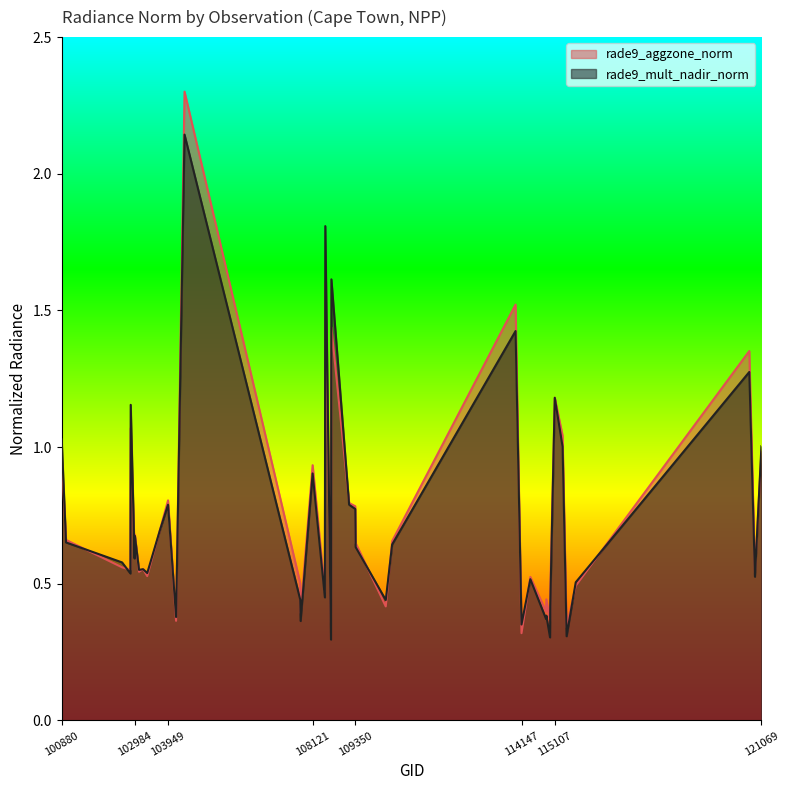

In rade9_mult_nadir_norm, how many points are lower than both neighbors (excluding endpoints)?

14